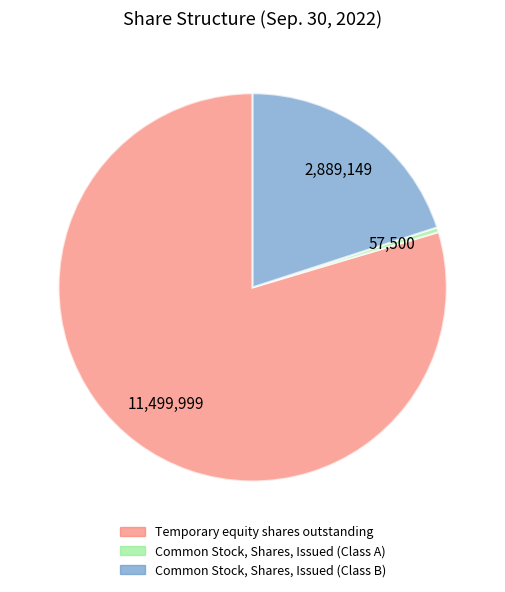

Is there any slice that represents more than half of the pie?

Yes